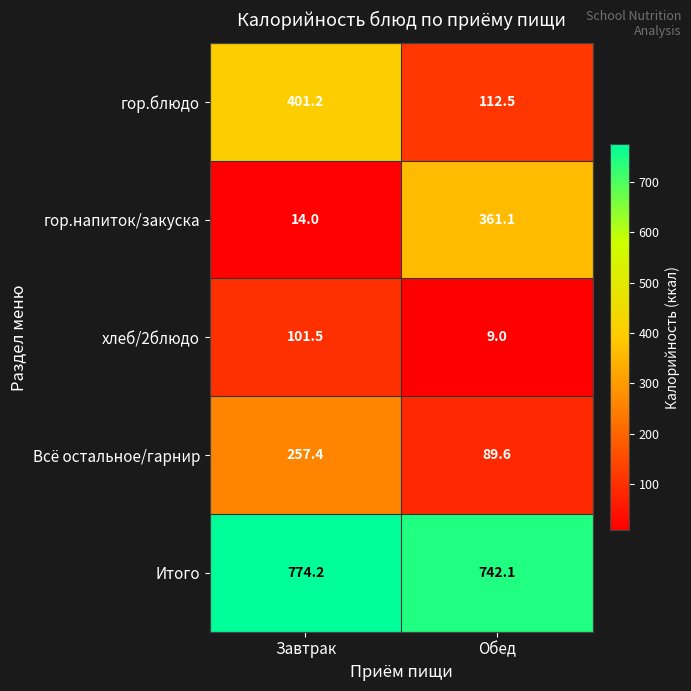

List the series in order of their peak value, highest first.

Итого, гор.блюдо, гор.напиток/закуска, Всё остальное/гарнир, хлеб/2блюдо